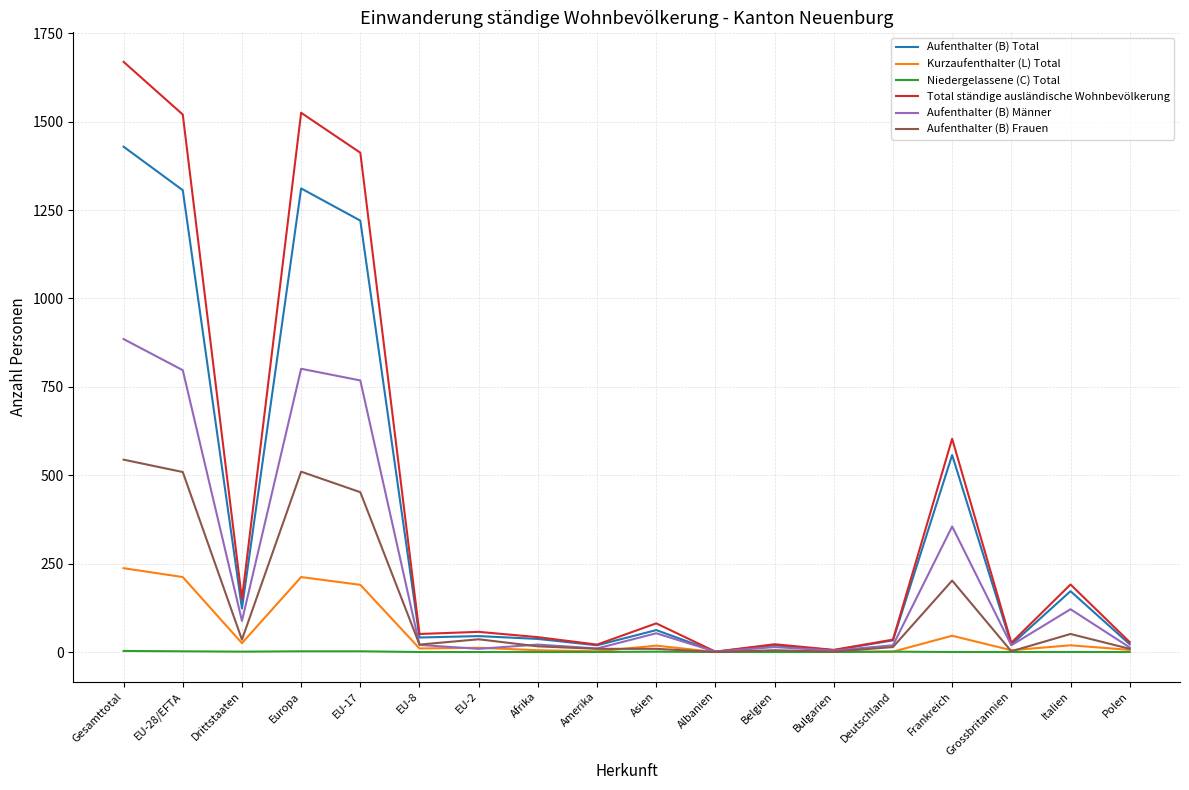

What is the greatest value displayed?

1669